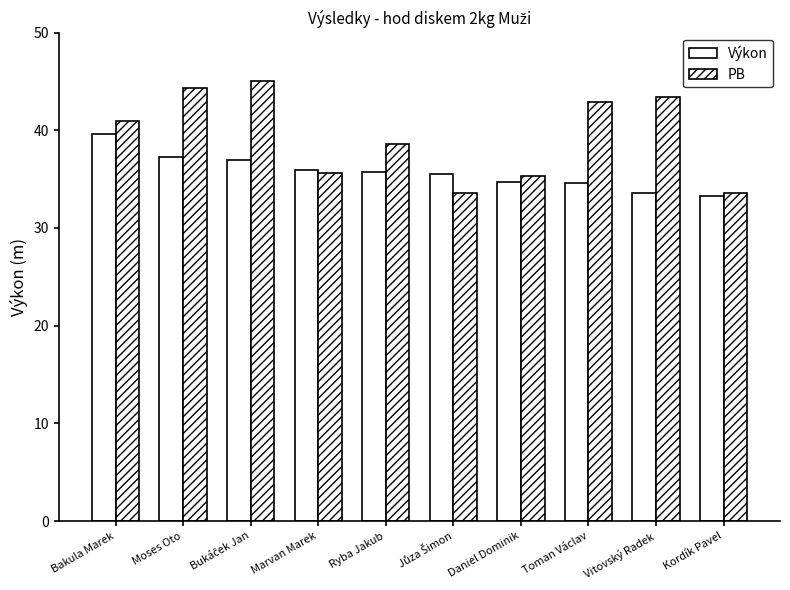

How many bars are there in total?

20